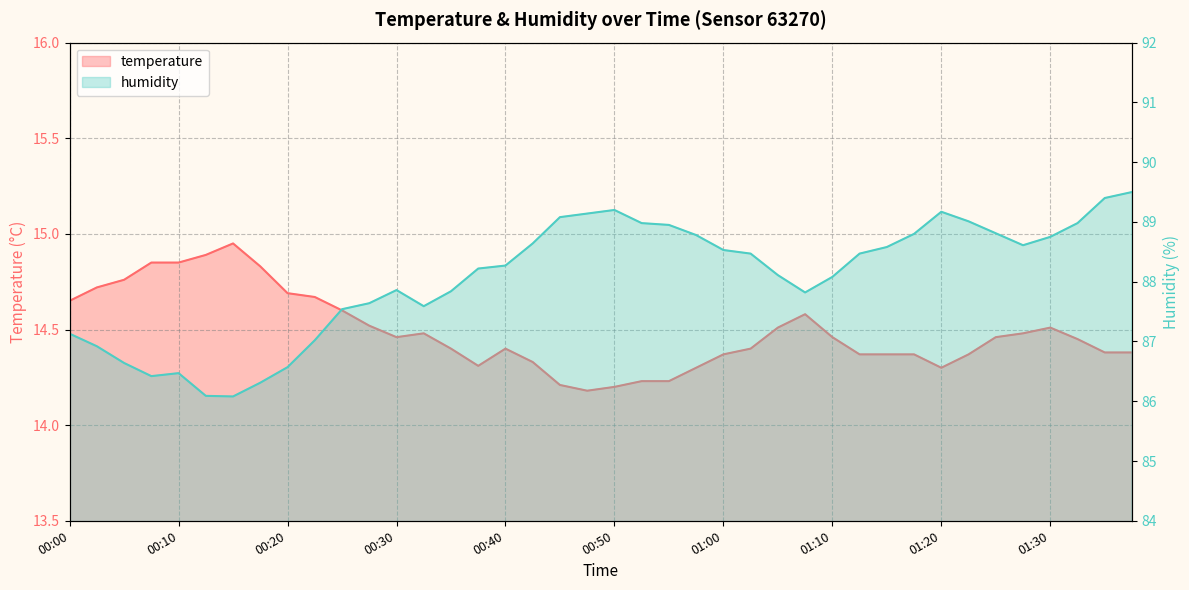

Which series has the largest total across all categories?

humidity